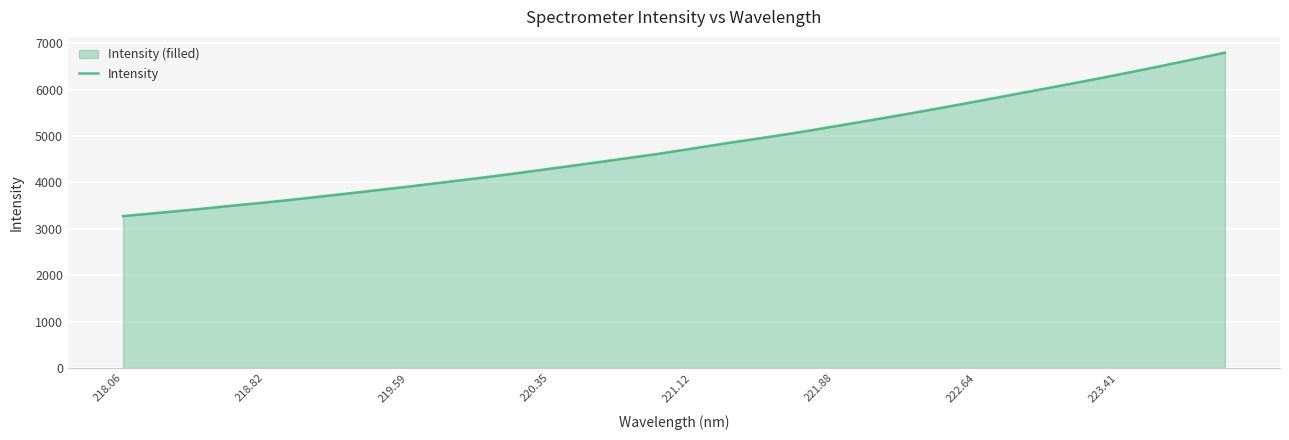

True or false: the data shows 2700.3 at 221.12.

False